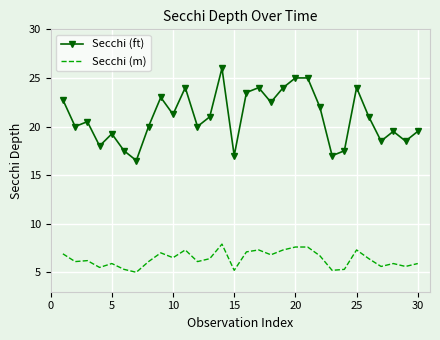

What is the maximum value shown in the chart?

26.0